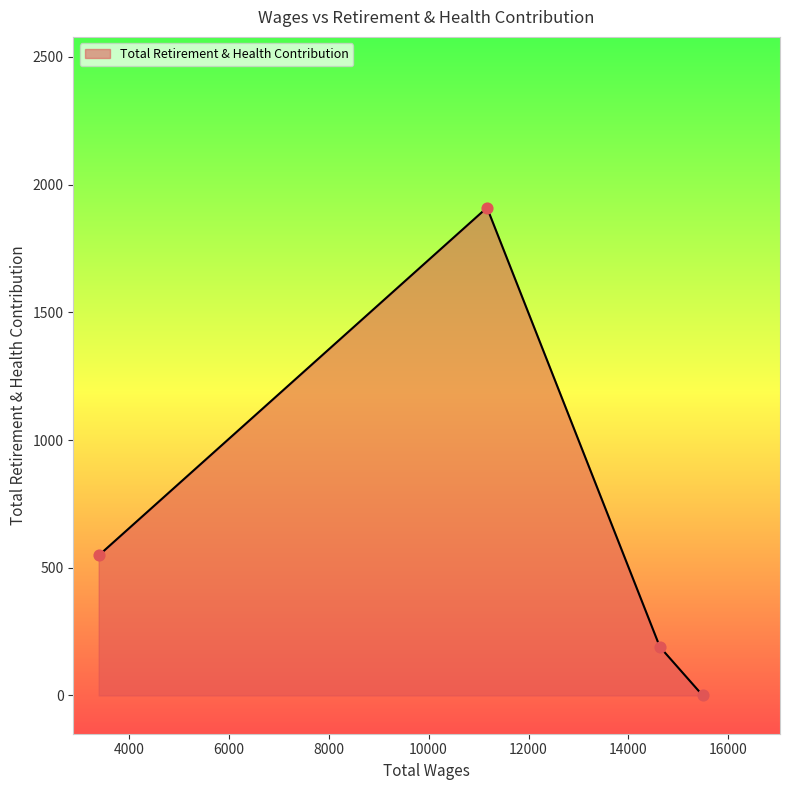

How many interior local peaks (higher than both neighbors) does the data have?

1